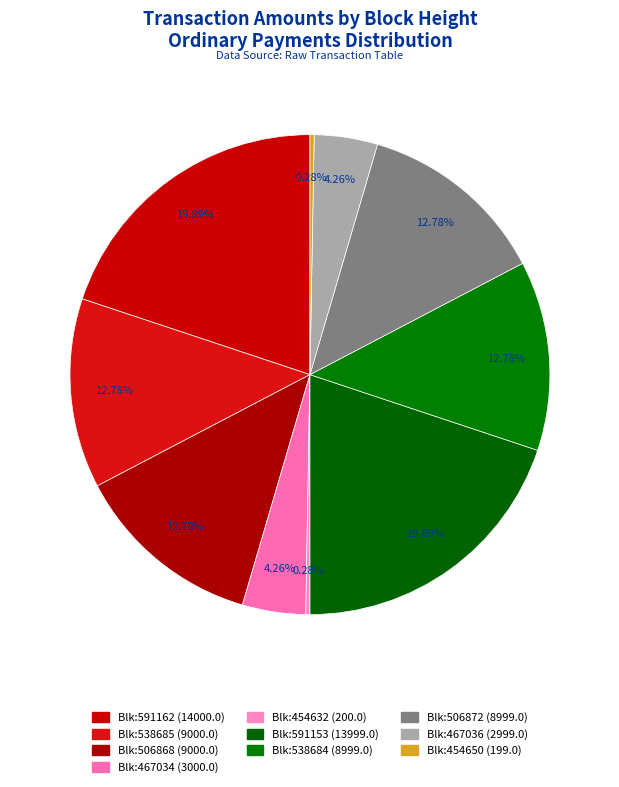

How many segments does this pie chart have?

10